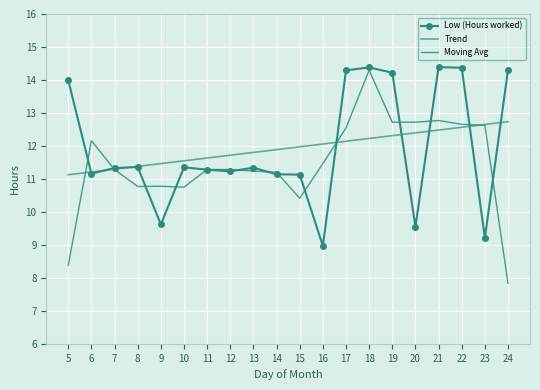

What is the value of the Low (Hours worked) point at the 2nd from the left?

11.2